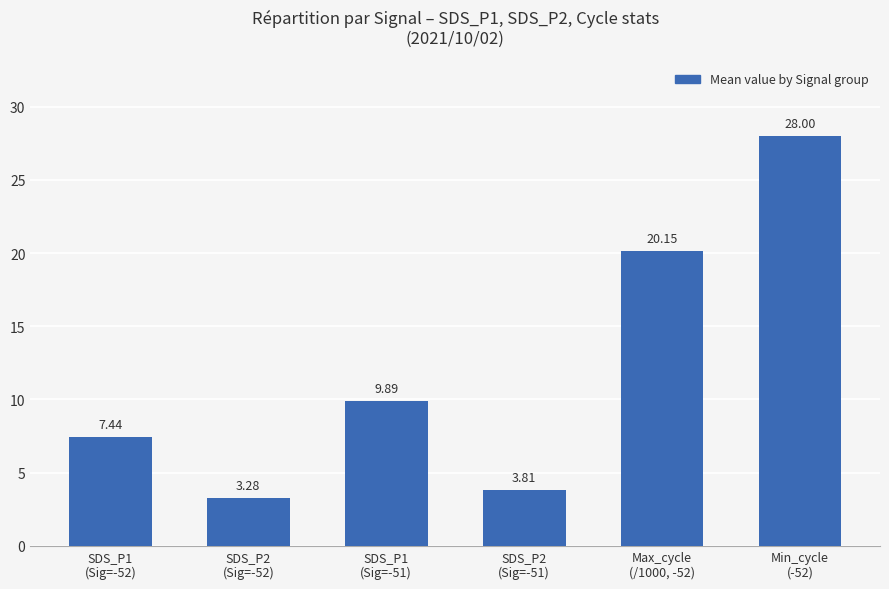

List the labels in order of value, largest first.

Min_cycle
(-52), Max_cycle
(/1000, -52), SDS_P1
(Sig=-51), SDS_P1
(Sig=-52), SDS_P2
(Sig=-51), SDS_P2
(Sig=-52)